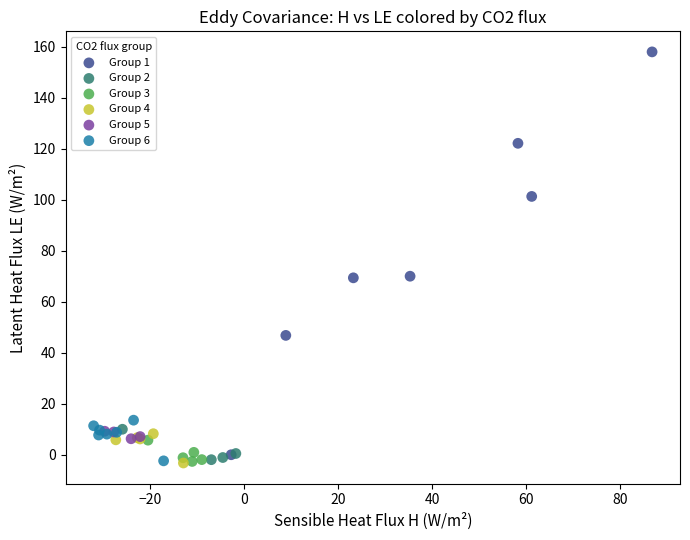

Which series contains the highest Y value?

Group 1